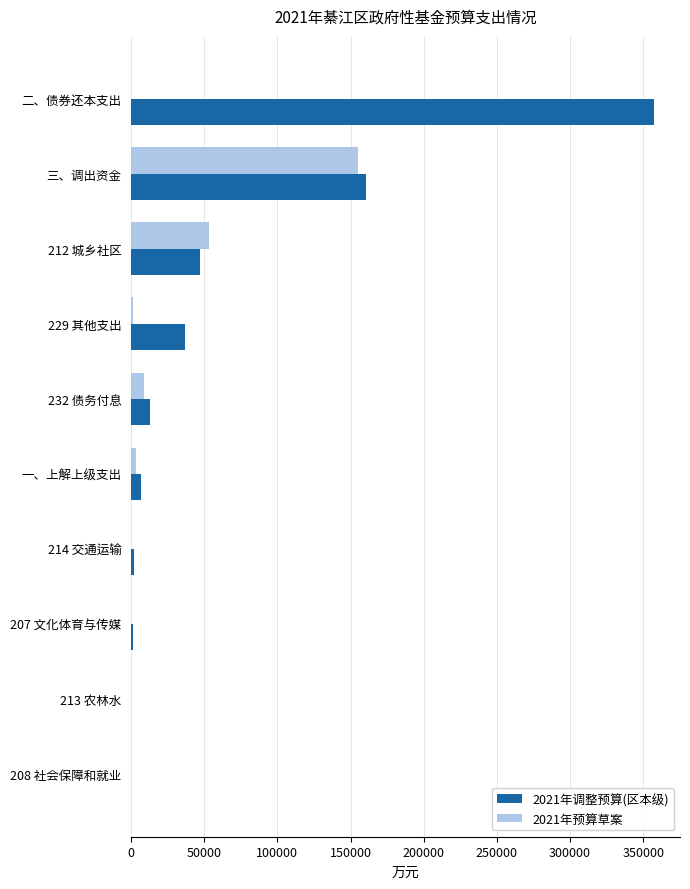

Which series has the largest total across all categories?

2021年调整预算(区本级)